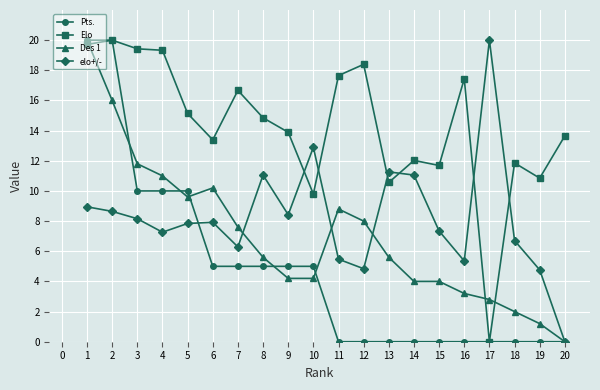

What is the total value across all series at 12?

31.2